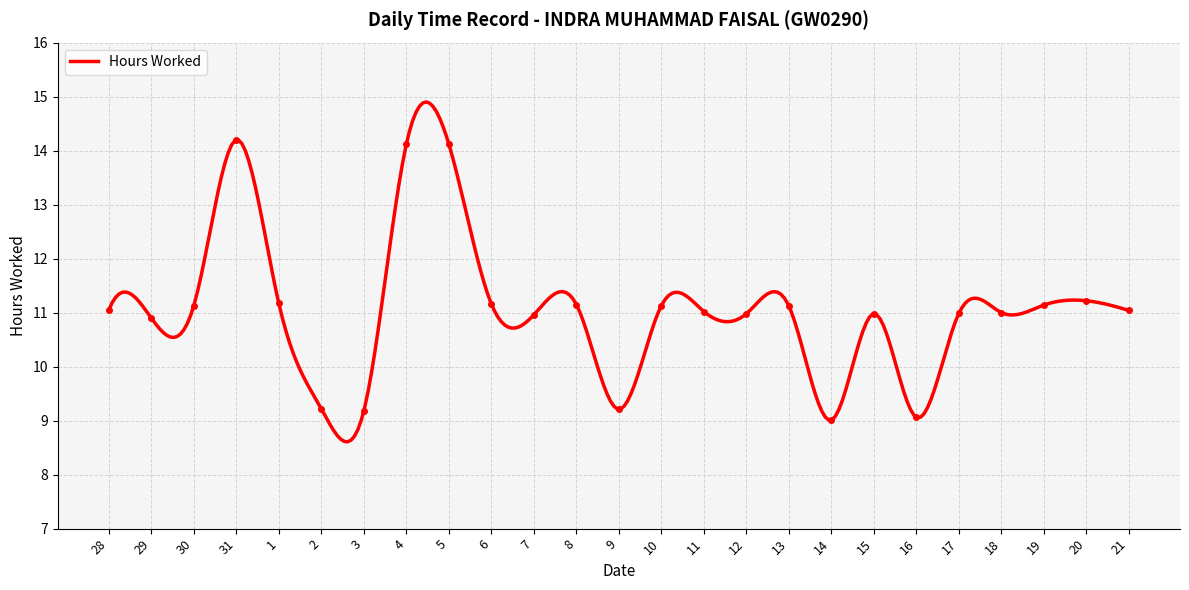

How many points are lower than both their immediate neighbors (excluding endpoints)?

7